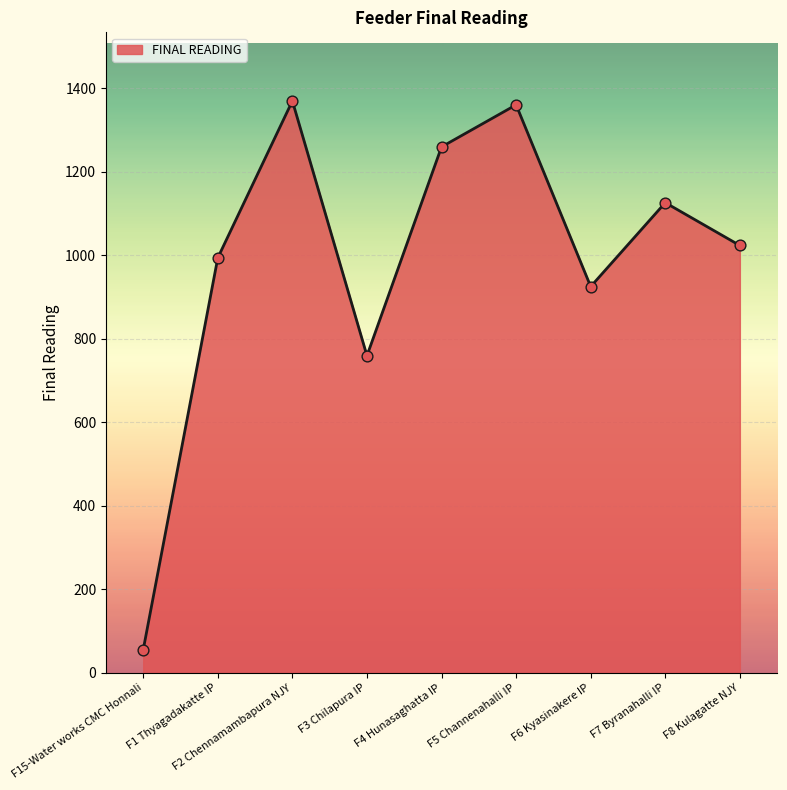

Between F7 Byranahalli IP and F6 Kyasinakere IP, which is larger?

F7 Byranahalli IP